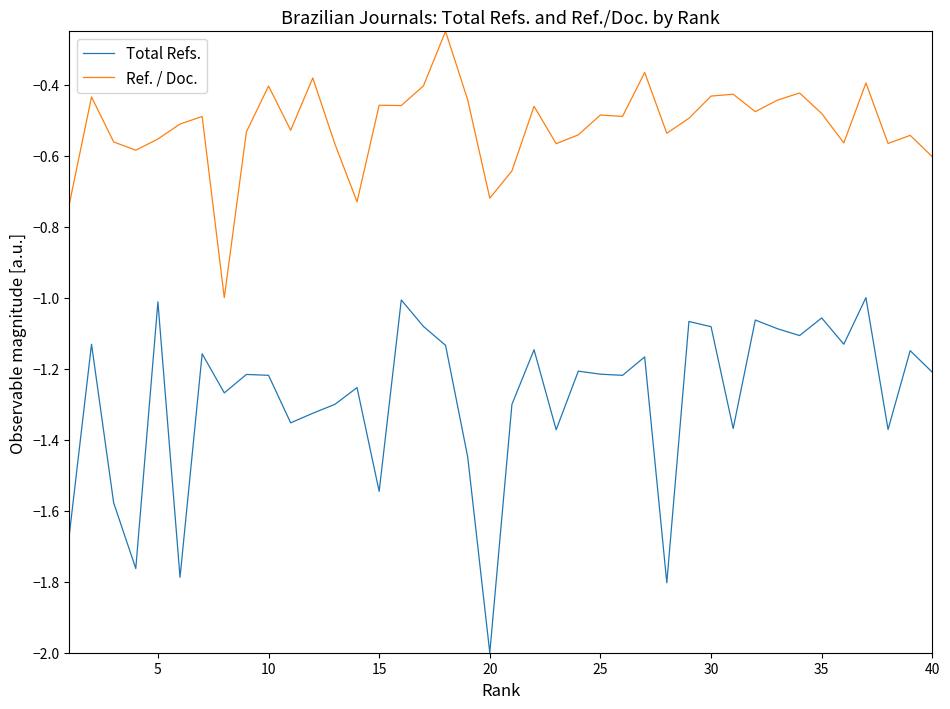

True or false: Ref. / Doc. and Total Refs. intersect in this chart.

False